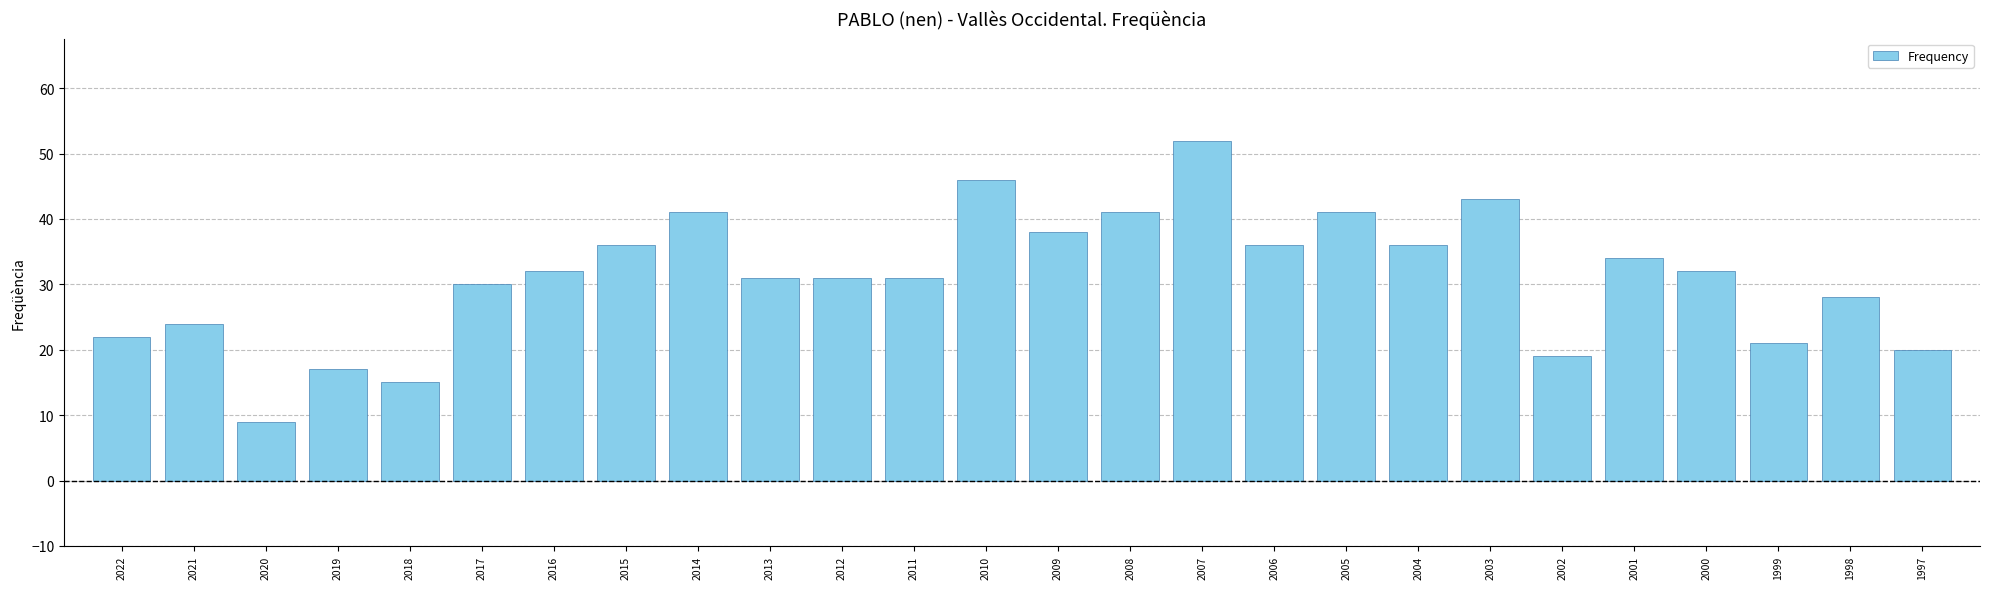

How many categories are shown in the chart?

26